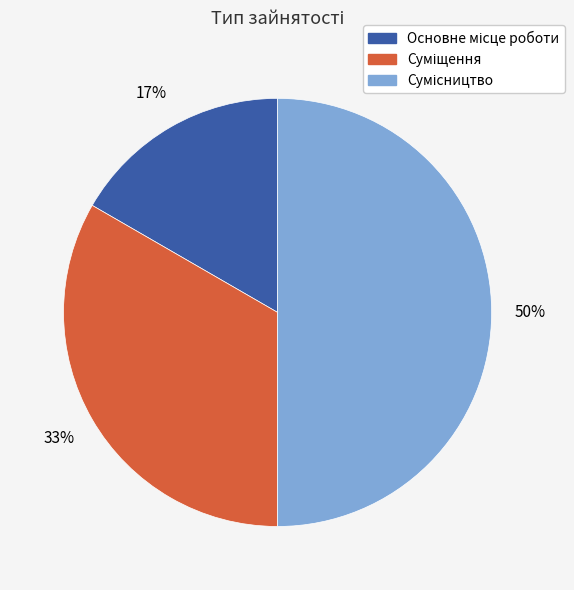

To the nearest percent, what is the average slice percentage?

33%